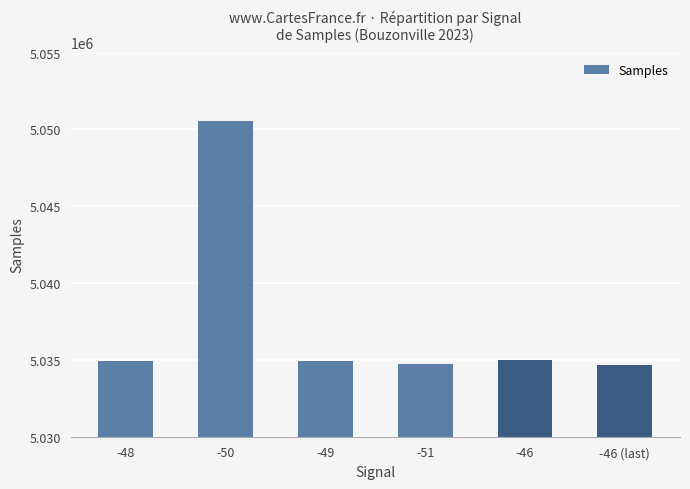

The chart shows a value of 7548225 at -48. True or false?

False